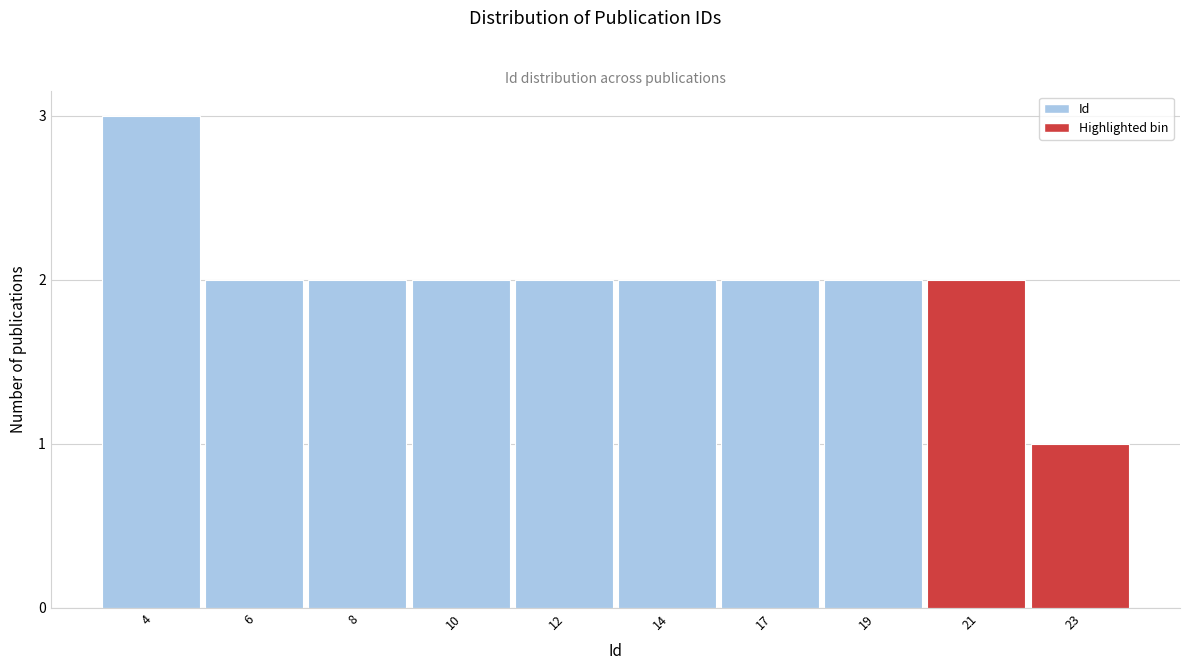

Reading left to right, list all the values displayed in this chart.

4=3	6=2	8=2	10=2	12=2	14=2	17=2	19=2	21=2	23=1